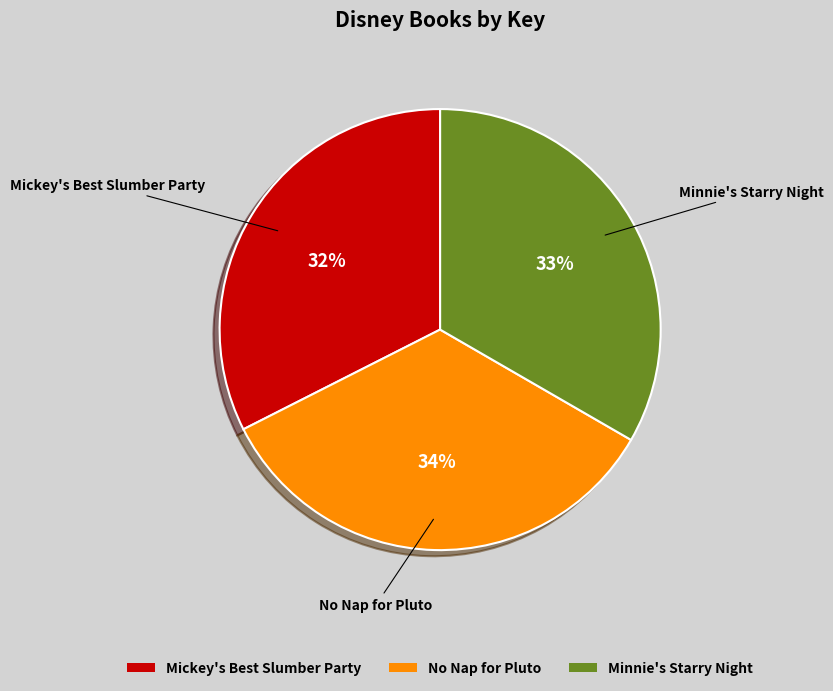

What percentage is the No Nap for Pluto slice, to the nearest percent?

34%